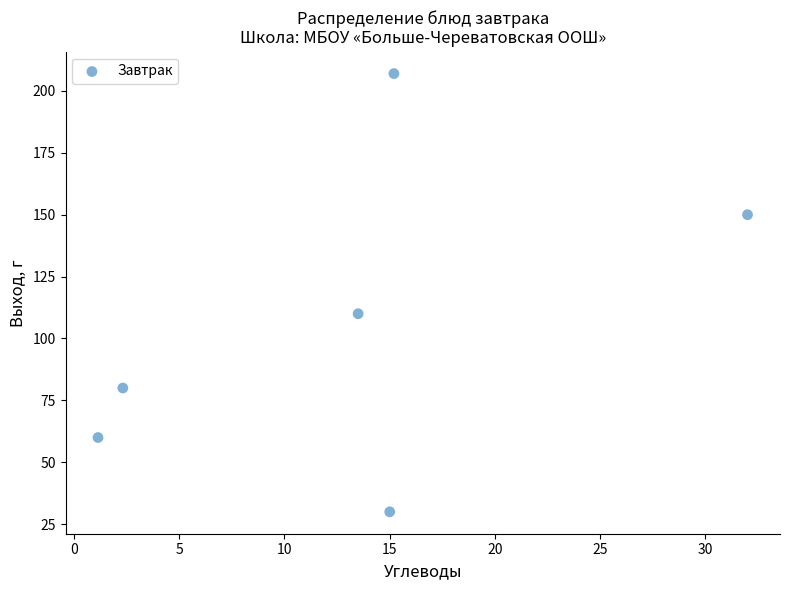

What is the range of Y values (max minus min)?

177